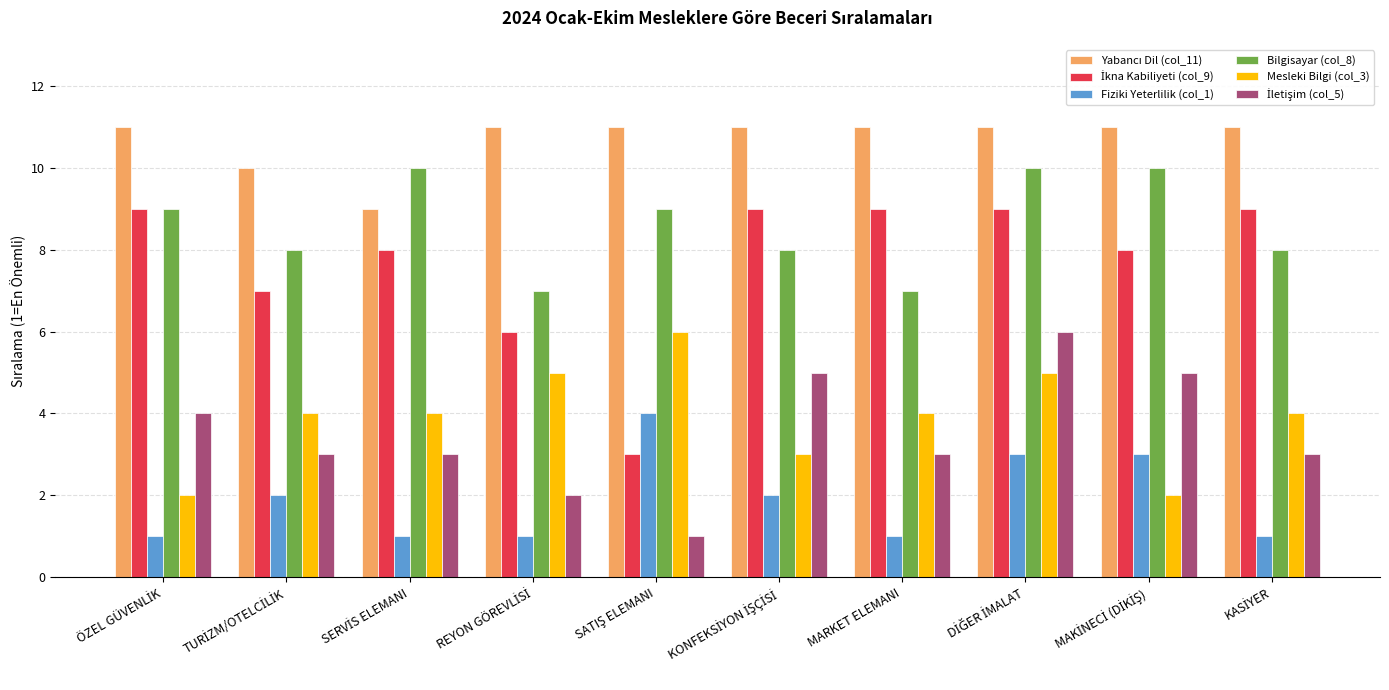

What is the total value across all series at MARKET ELEMANI?

35